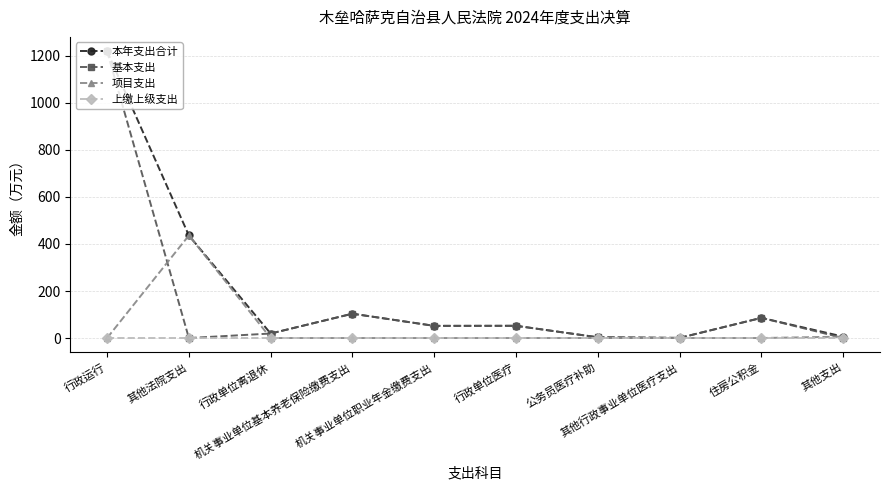

List the series in order of their overall mean, lowest first.

上缴上级支出, 项目支出, 基本支出, 本年支出合计